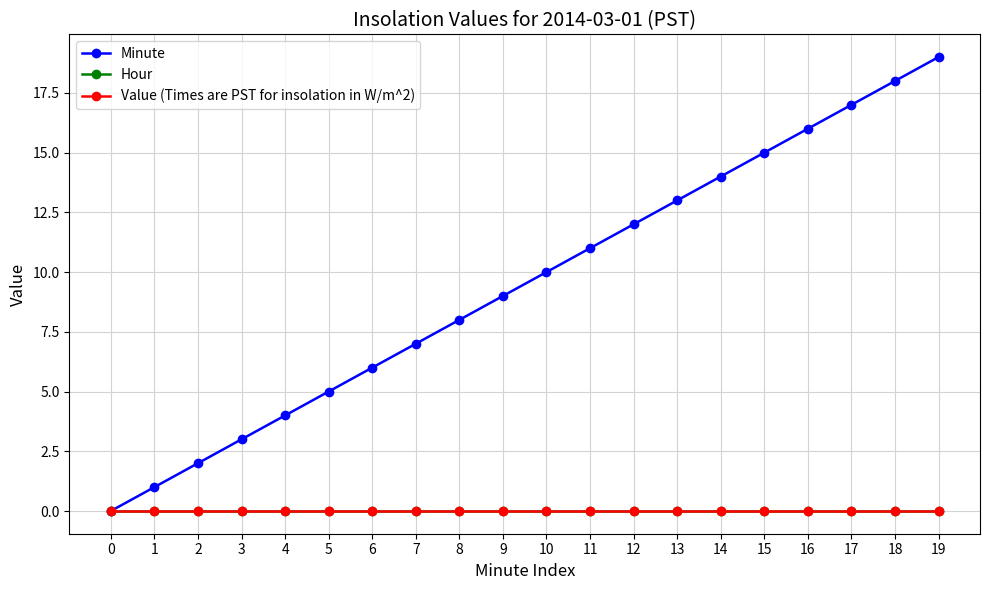

Reading right to left, list all the values displayed in this chart.

Minute: 19	18	17	16	15	14	13	12	11	10	9	8	7	6	5	4	3	2	1	0
Hour: 0	0	0	0	0	0	0	0	0	0	0	0	0	0	0	0	0	0	0	0
Value (Times are PST for insolation in W/m^2): 0	0	0	0	0	0	0	0	0	0	0	0	0	0	0	0	0	0	0	0